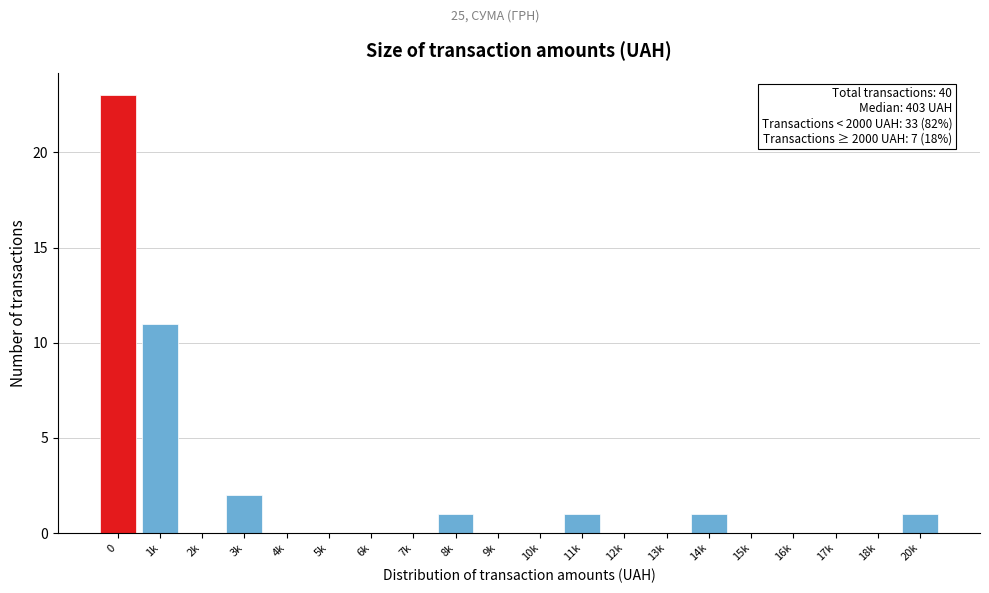

Reading left to right, extract all data points from this chart.

0=23	1k=11	2k=0	3k=2	4k=0	5k=0	6k=0	7k=0	8k=1	9k=0	10k=0	11k=1	12k=0	13k=0	14k=1	15k=0	16k=0	17k=0	18k=0	20k=1